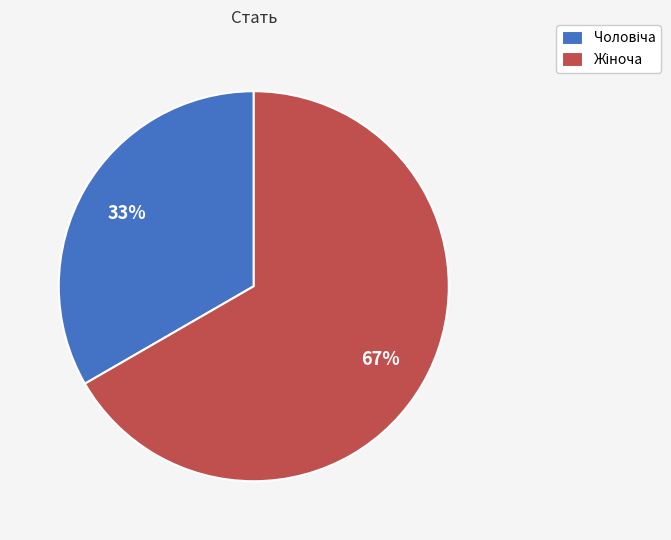

Does any single category account for the majority?

Yes